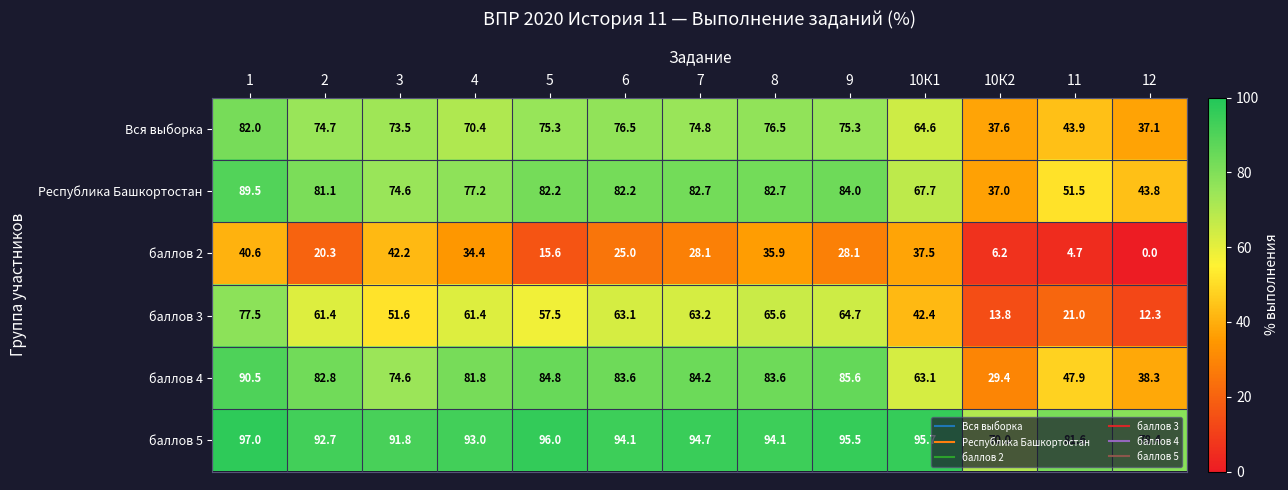

What is the difference between the баллов 5 values at 8 and 12?

15.7